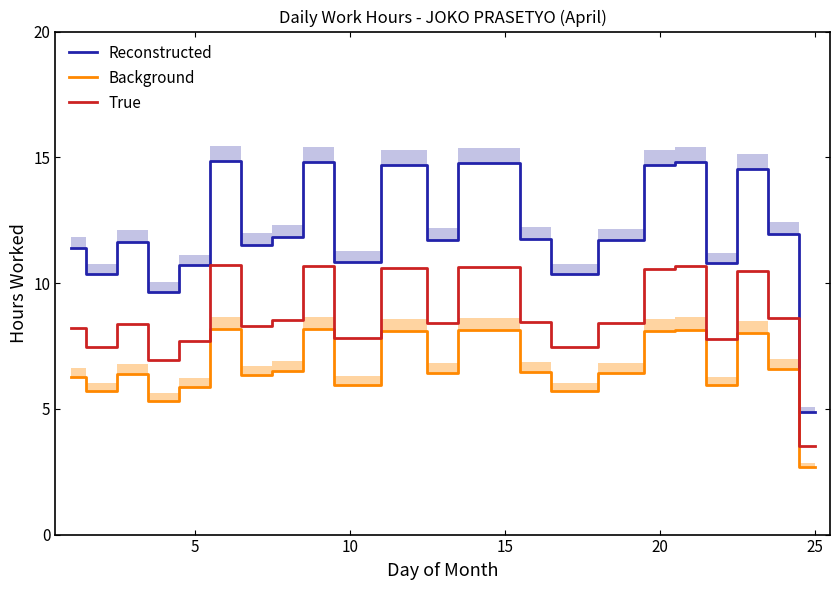

What is the maximum value for True?

10.7